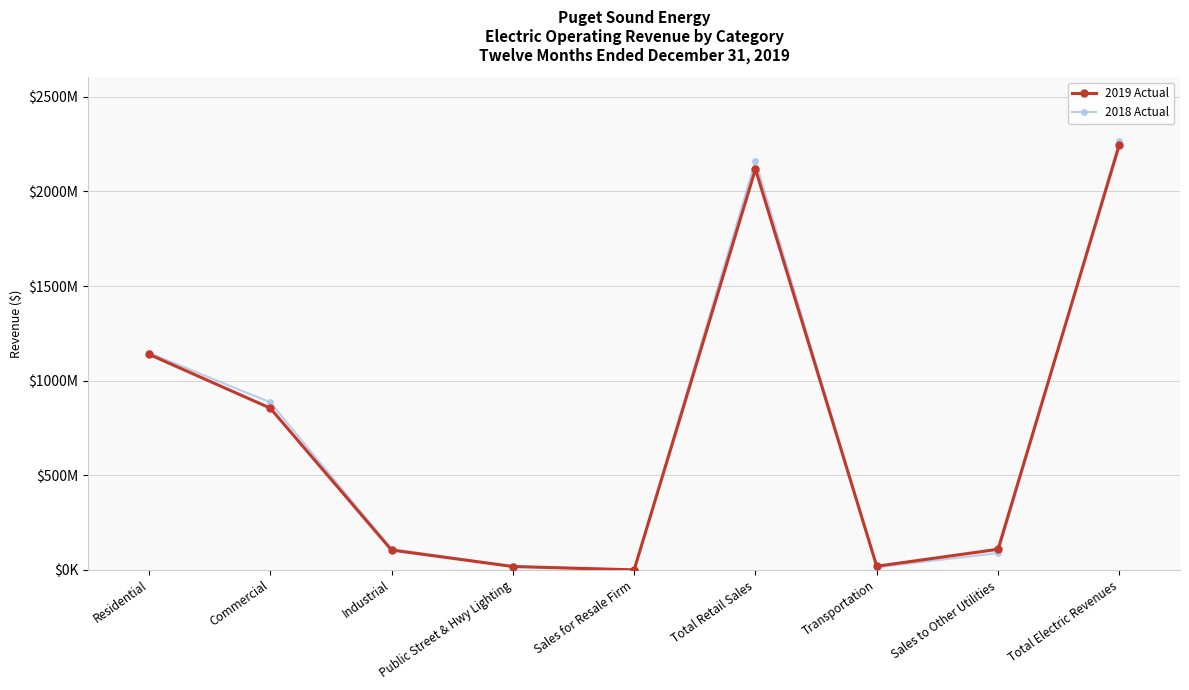

What is the lowest value of the 2019 Actual series?

351395.7